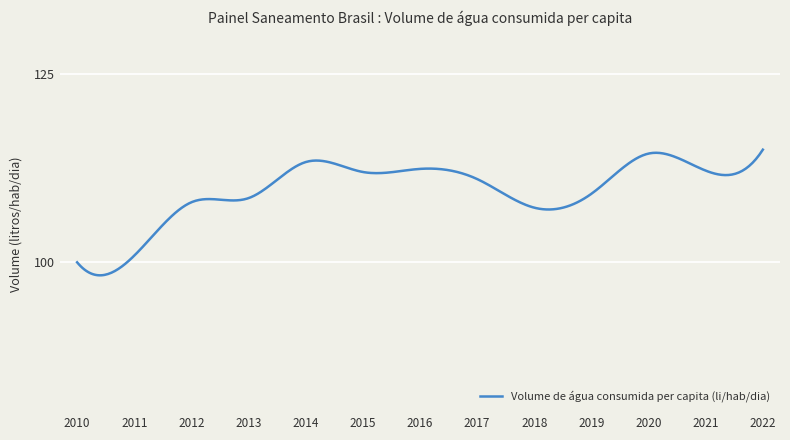

How many lines are shown in the chart?

1